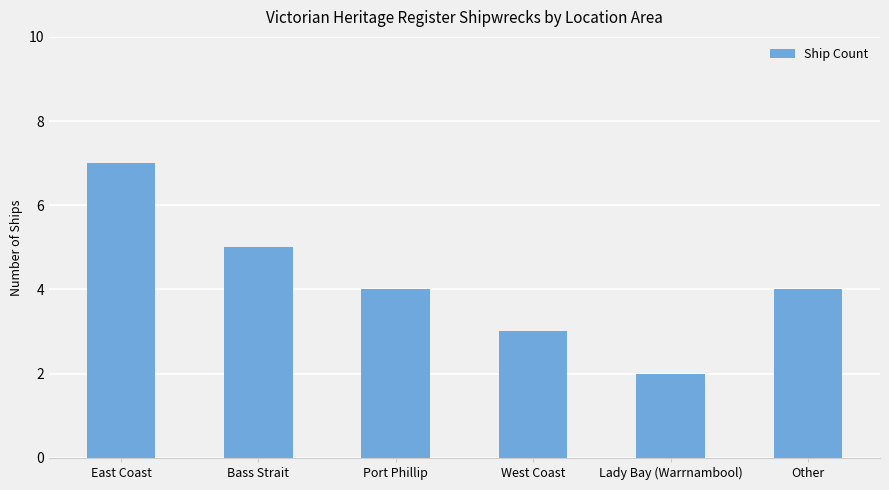

What is the change in value from East Coast to Bass Strait?

-2